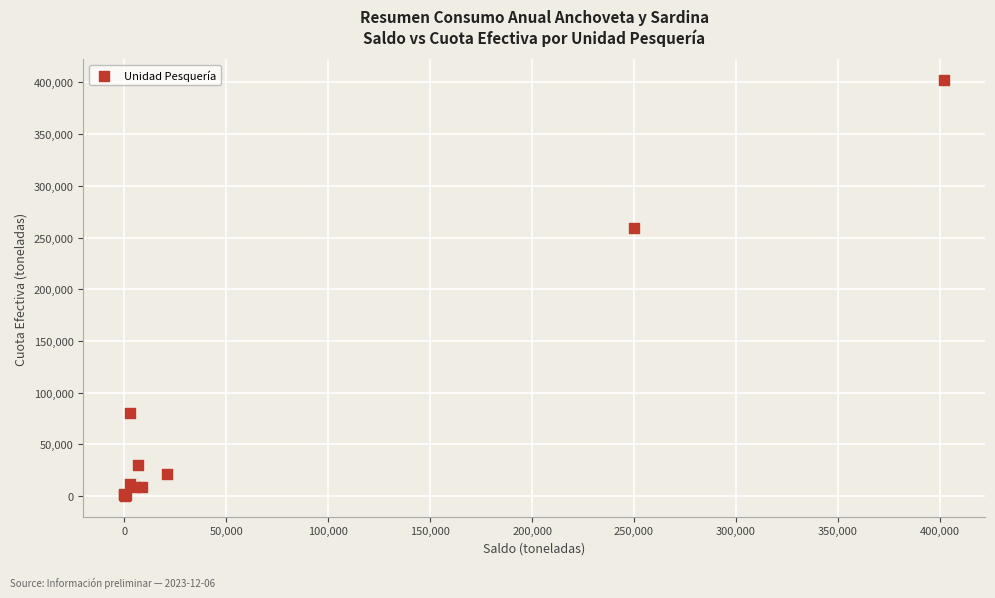

What Y value in the scatter plot is closest to 201187?

259579.8